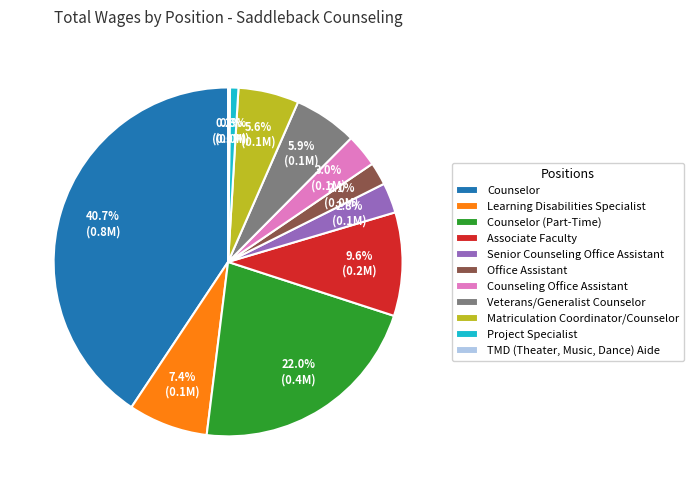

What is the largest slice in the pie chart?

Counselor